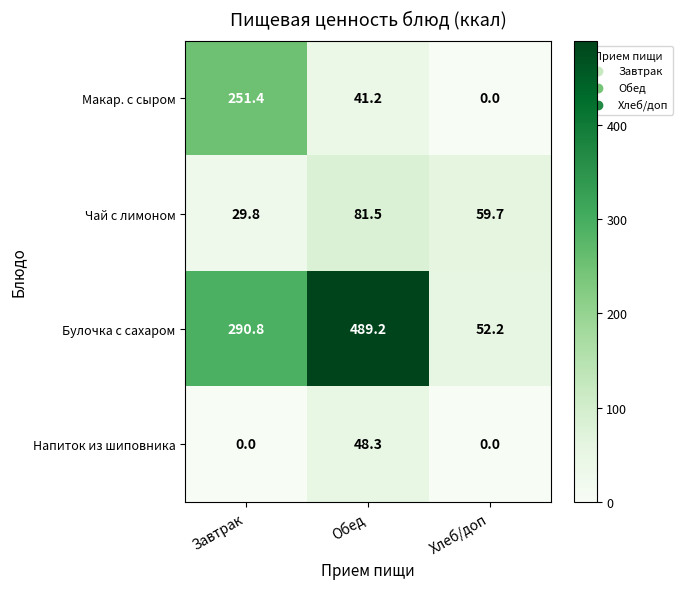

Reading left to right, extract all data points from this chart.

Макар. с сыром: Завтрак=251.4	Обед=41.2	Хлеб/доп=0.0
Чай с лимоном: Завтрак=29.8	Обед=81.5	Хлеб/доп=59.7
Булочка с сахаром: Завтрак=290.8	Обед=489.2	Хлеб/доп=52.2
Напиток из шиповника: Завтрак=0.0	Обед=48.3	Хлеб/доп=0.0